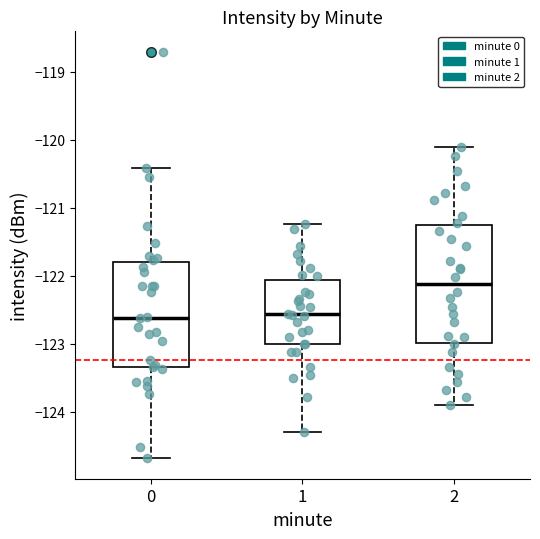

Which box has the highest median line?

2